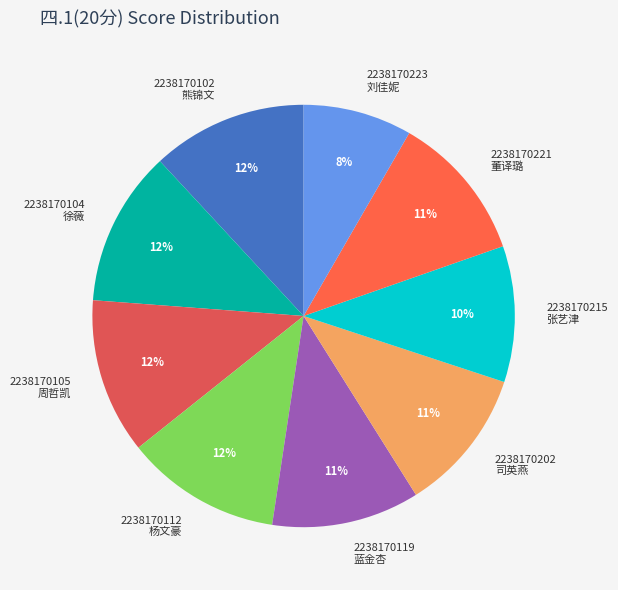

Between 2238170102 熊锦文 and 2238170119 蓝金杏, which is larger?

2238170102 熊锦文